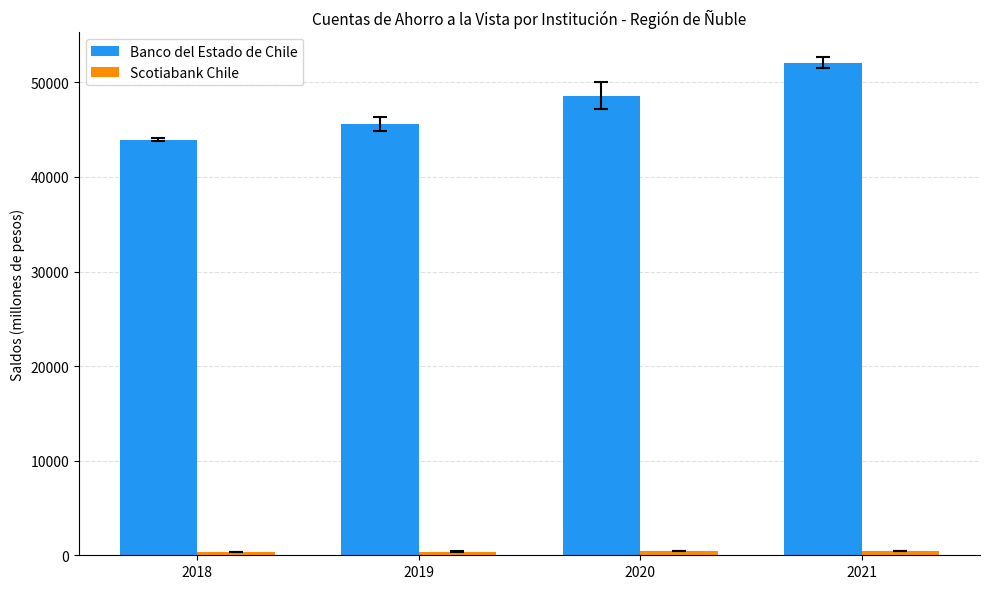

How many bars are there in each group?

2